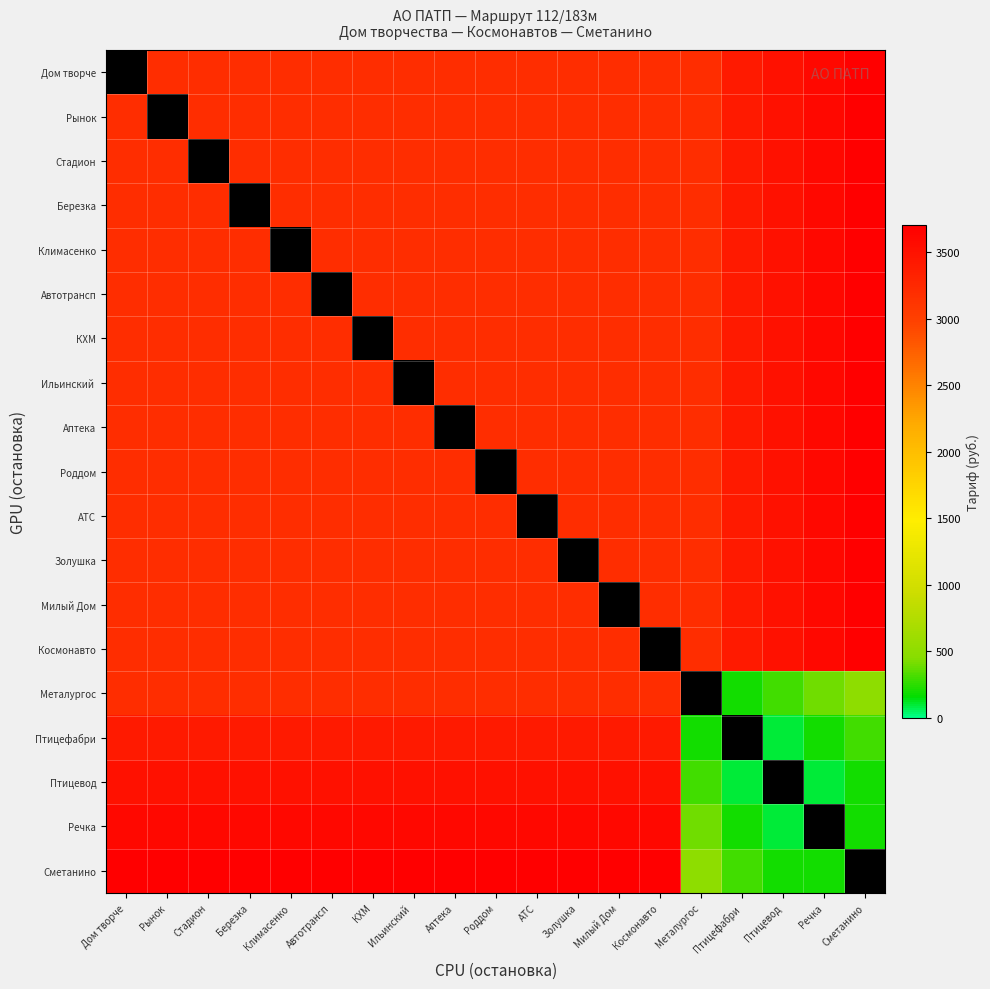

What is the spread (max minus min) of values at АТС?

500.0